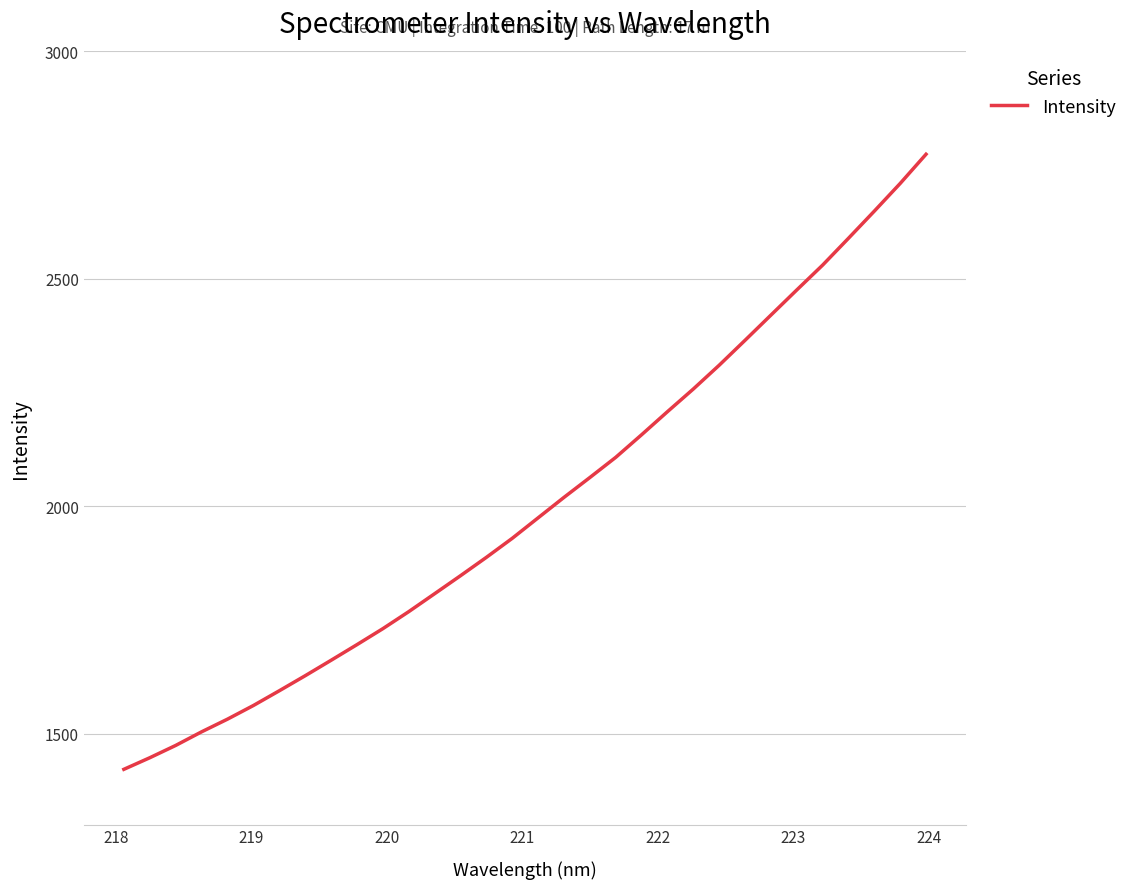

What is the maximum value shown in the chart?

2774.0